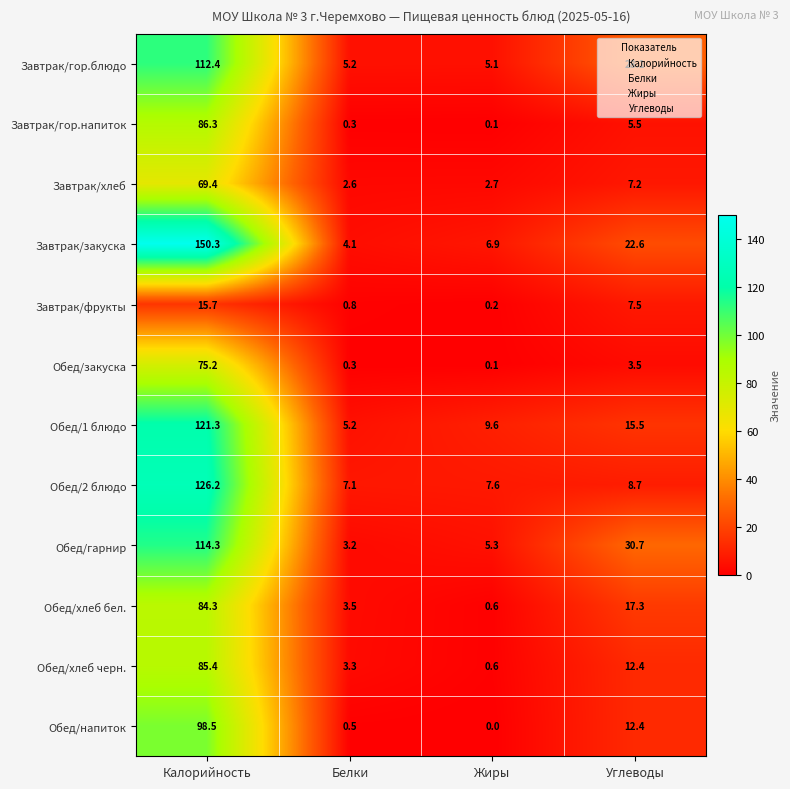

Which series has the largest total across all categories?

Завтрак/закуска